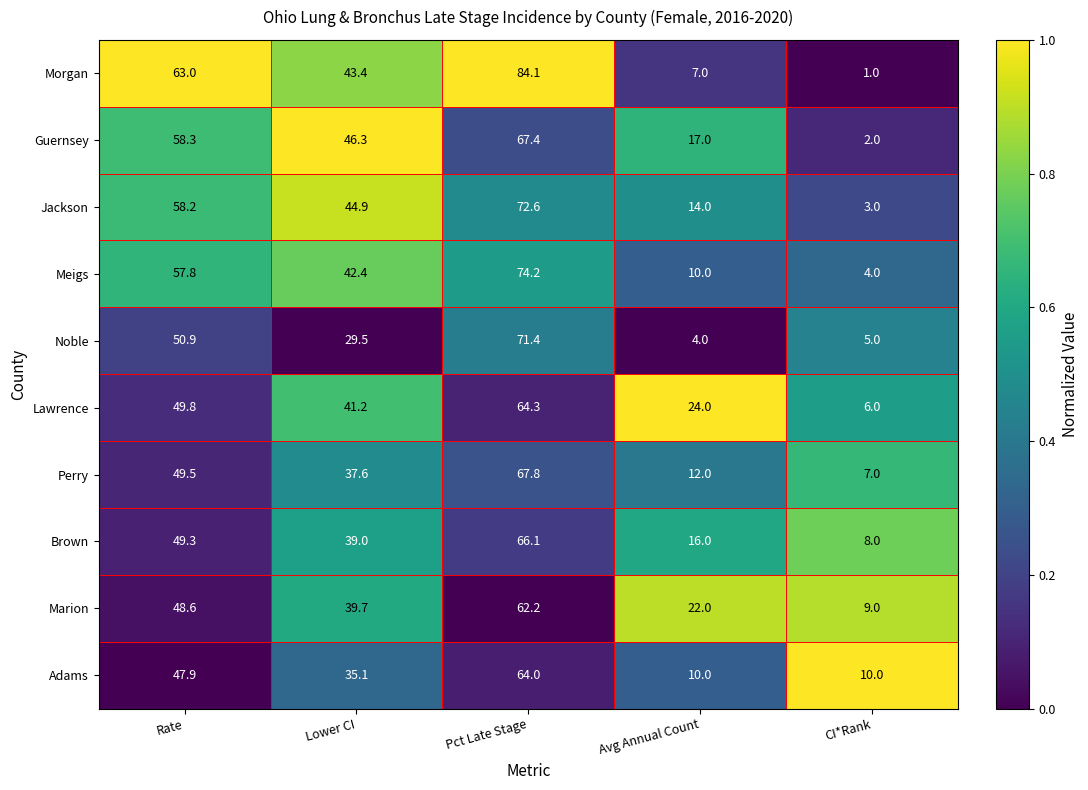

What is the average value of the Adams series?

33.4